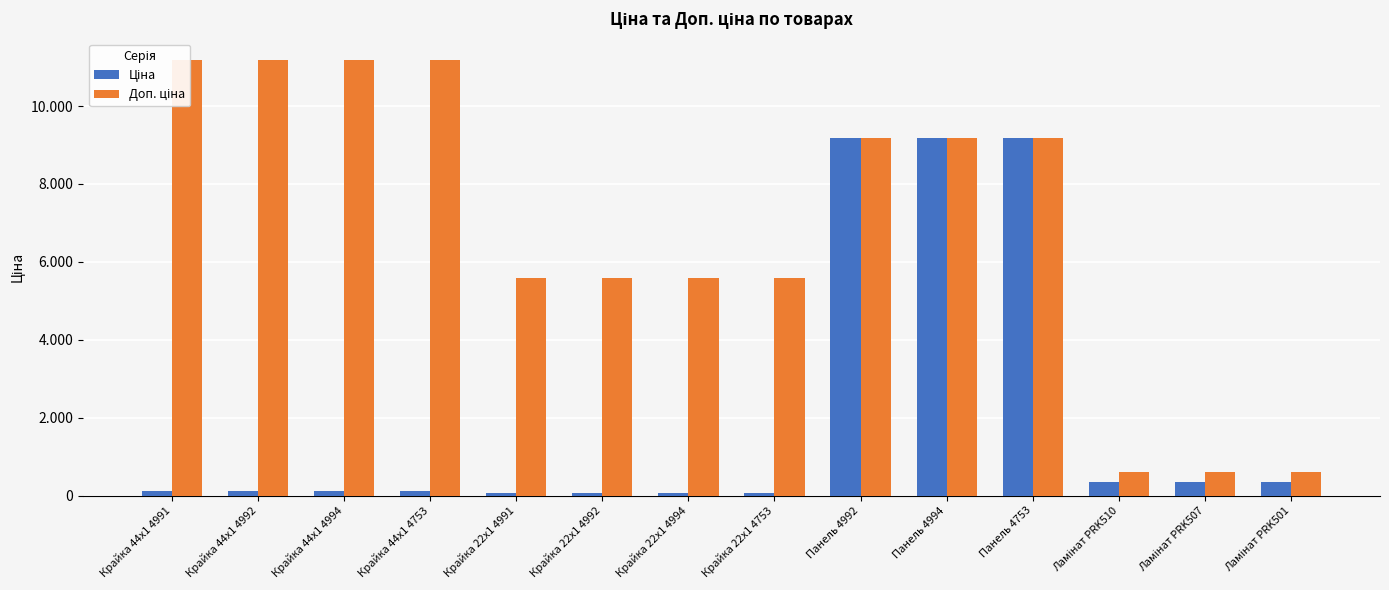

Which series changed the most between Крайка 22x1 4994 and Ламінат PRK510?

Доп. ціна